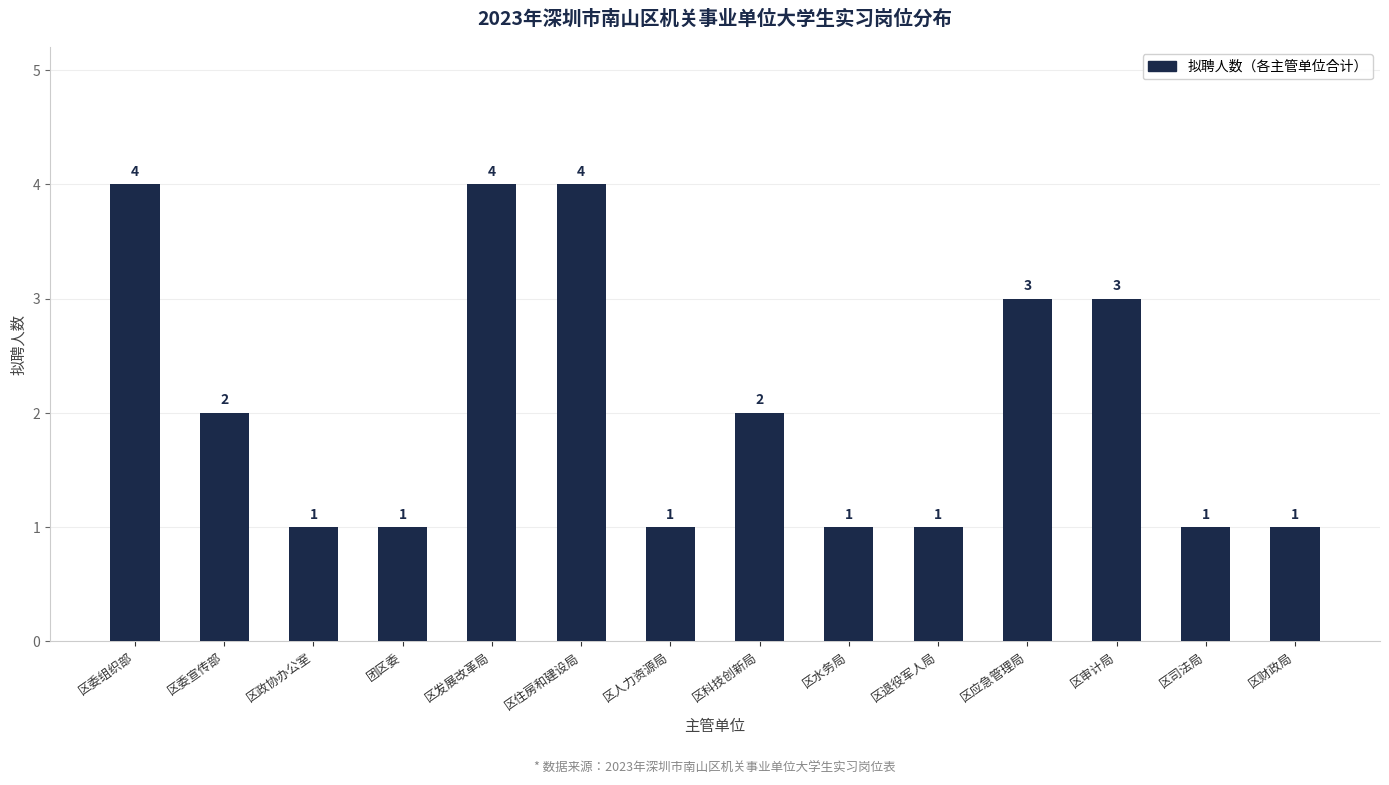

How many values are between 1 and 3?

11